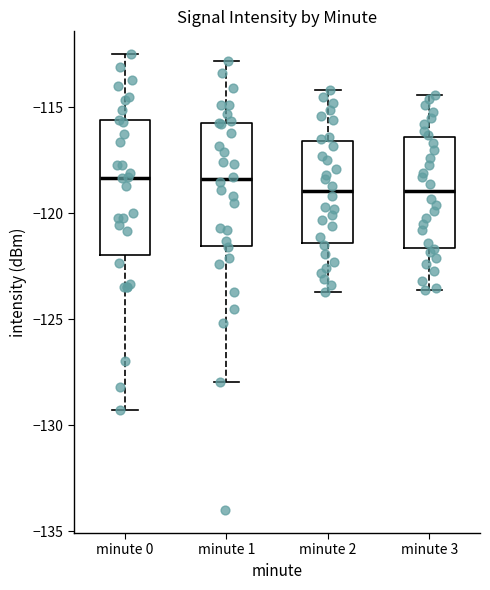

Reading left to right, read every box against the y-axis: the position of its median line, the range the box covers, and the ends of its whiskers. The values are not printed on the chart, so give them approximately, as read against the axis.

minute 0: median -118.5, box -122.0 to -115.5, whiskers -129.5 to -112.5
minute 1: median -118.5, box -121.5 to -116.0, whiskers -128.0 to -113.0
minute 2: median -119.0, box -121.5 to -116.5, whiskers -123.5 to -114.0
minute 3: median -119.0, box -121.5 to -116.5, whiskers -123.5 to -114.5